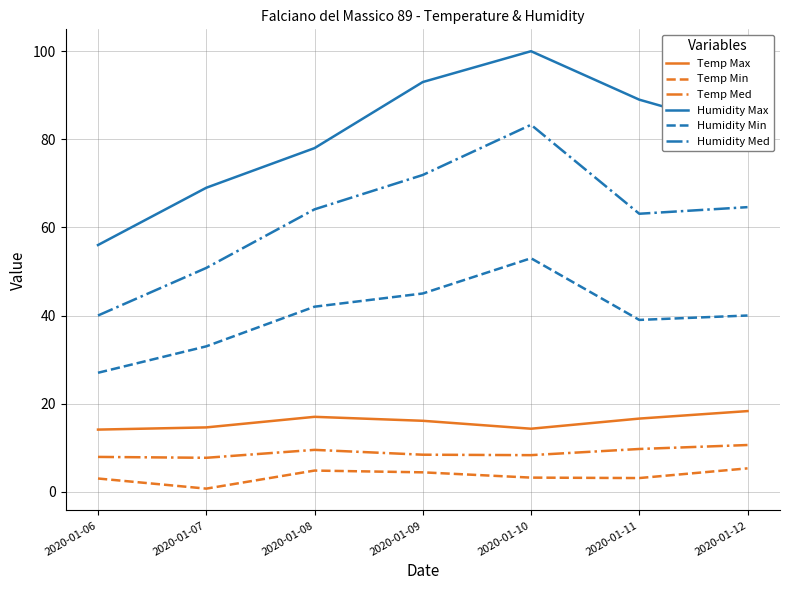

What is the difference between the maximum and minimum values in the Humidity Med series?

43.3